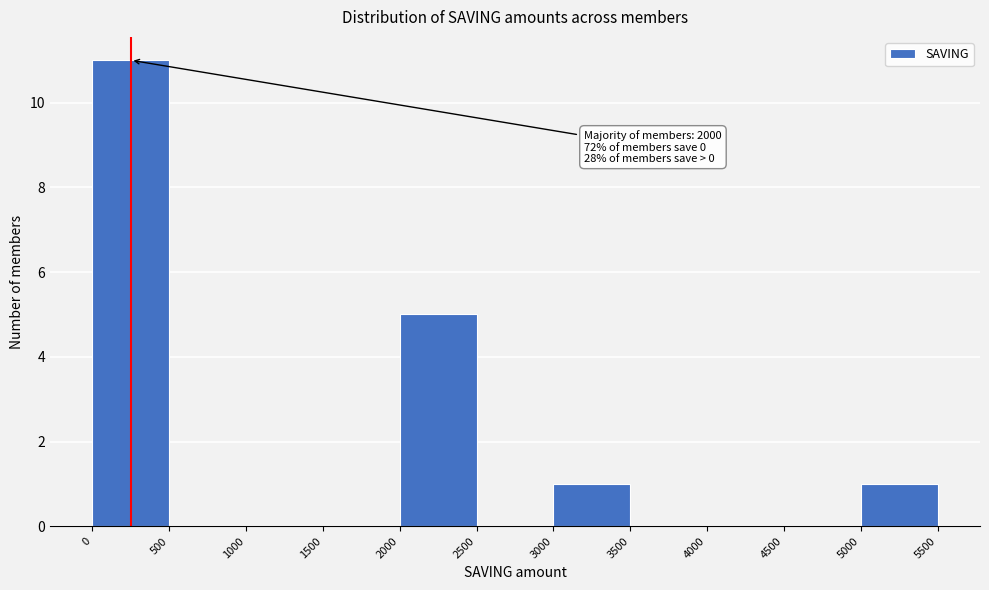

Over which range of the x-axis is the bar tallest?

0 to 500